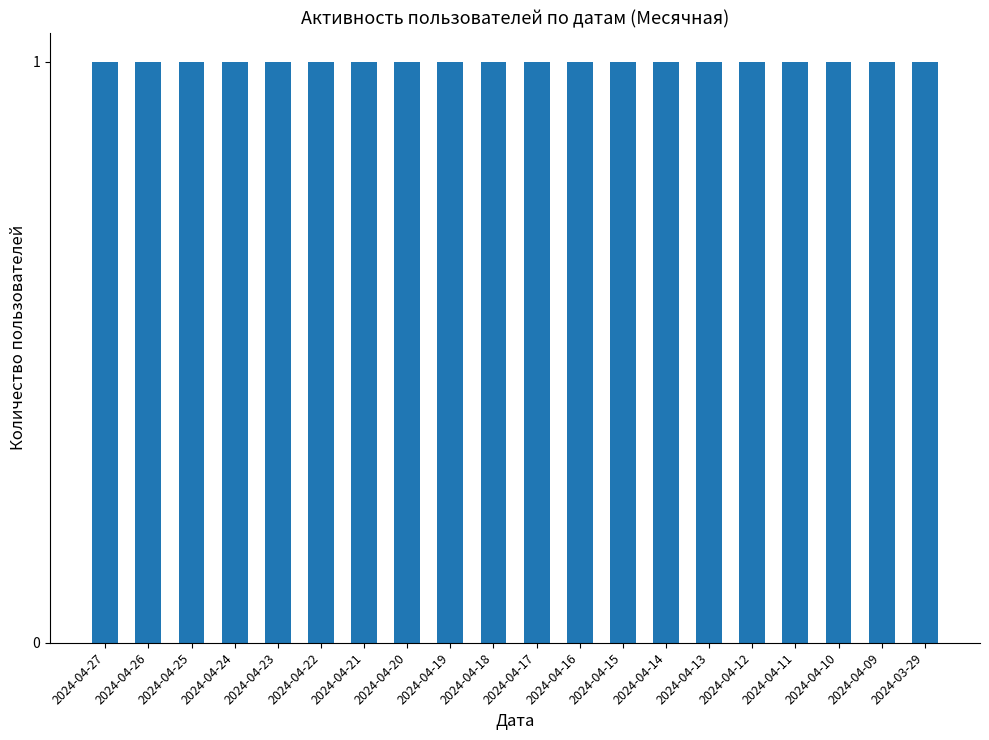

What position from the right is 2024-04-23?

16